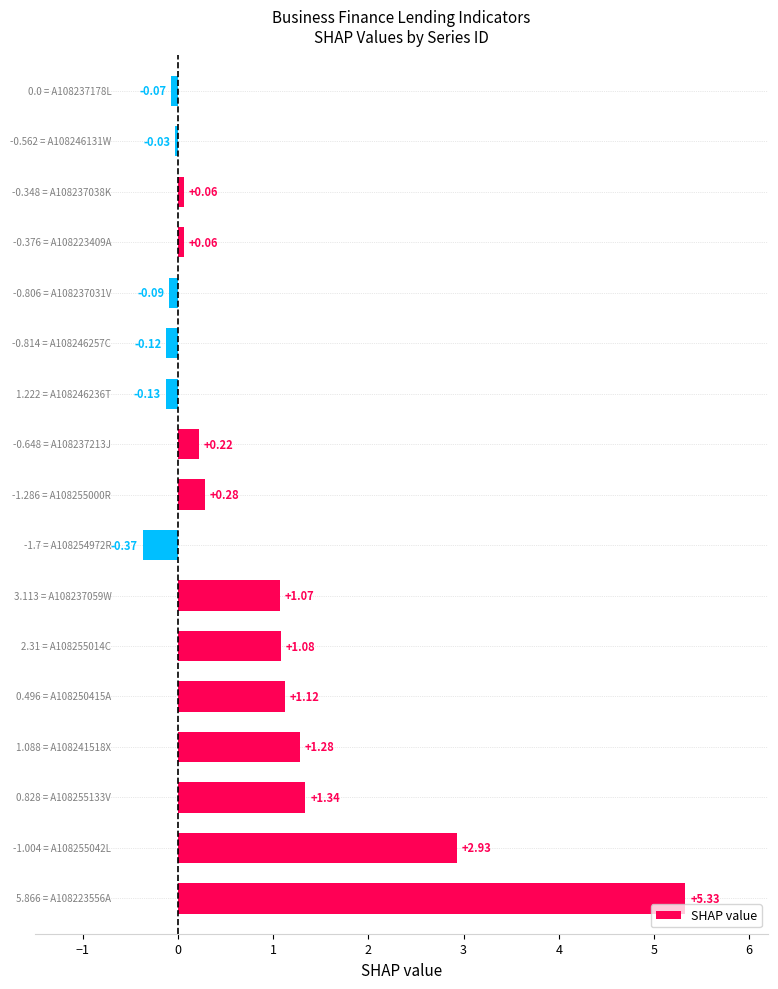

What is the difference between the second highest and minimum values?

3.3